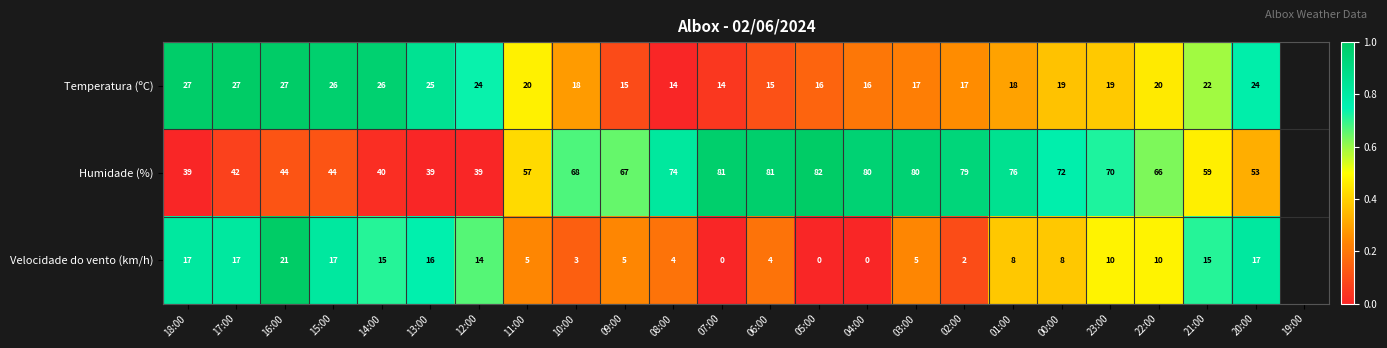

What is the average value of the Humidade (%) series?

62